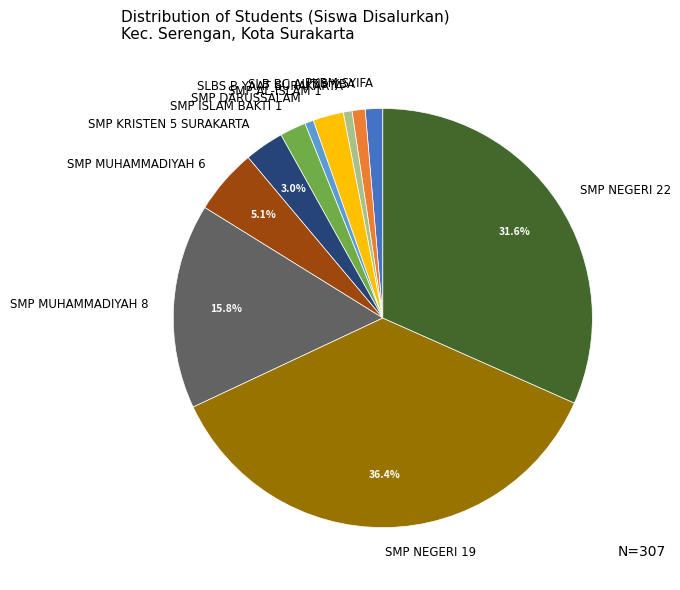

Approximately how many times larger is the value at SMP MUHAMMADIYAH 8 compared to SMP DARUSSALAM?

23.5